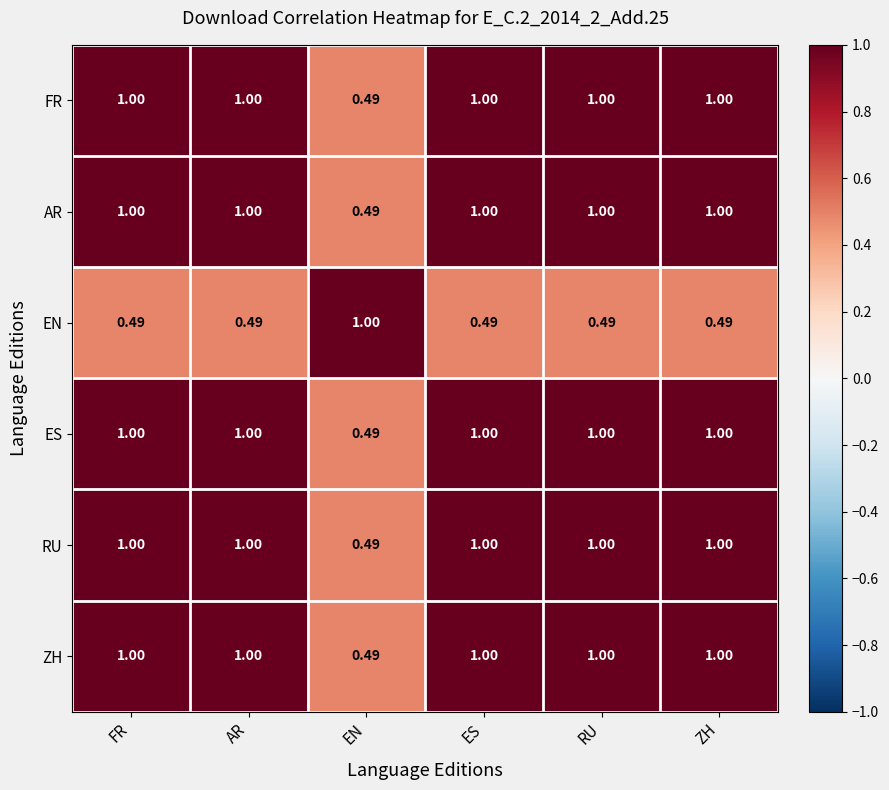

Where is AR nearest to the value 0?

EN